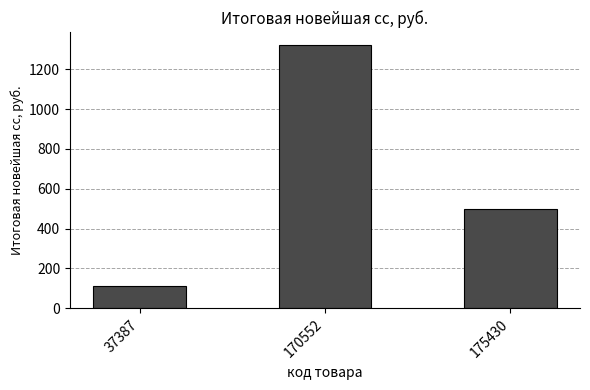

List the labels in order of value, smallest first.

37387, 175430, 170552